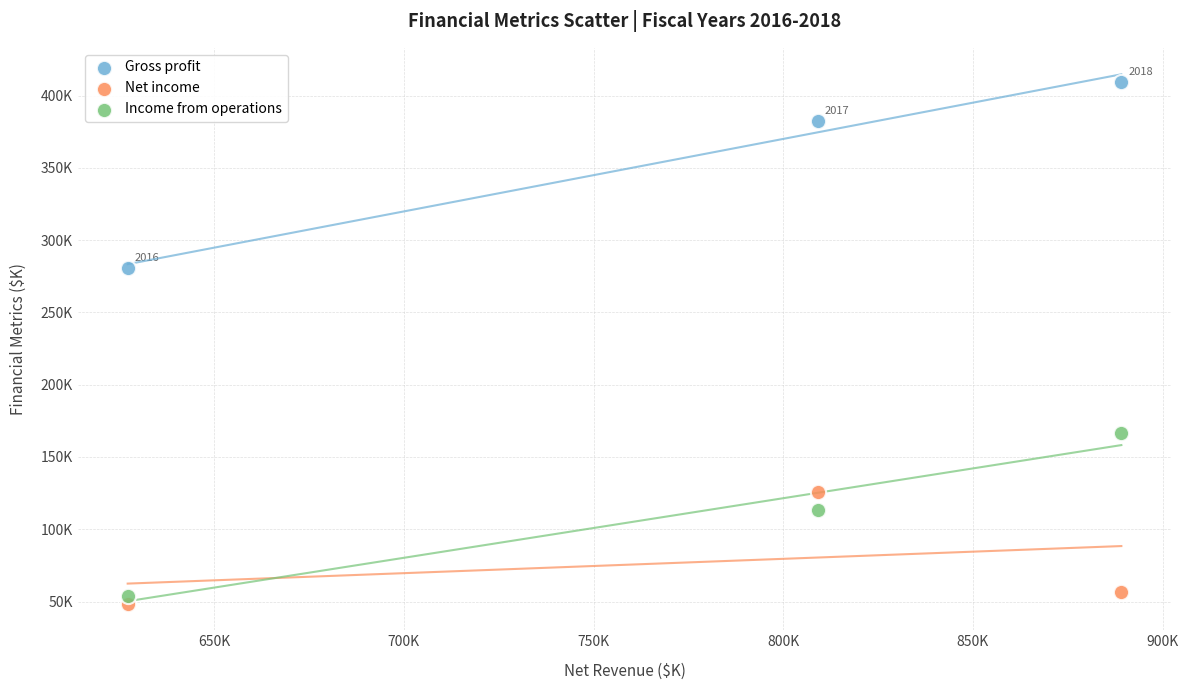

Which series contains the highest Y value?

Gross profit